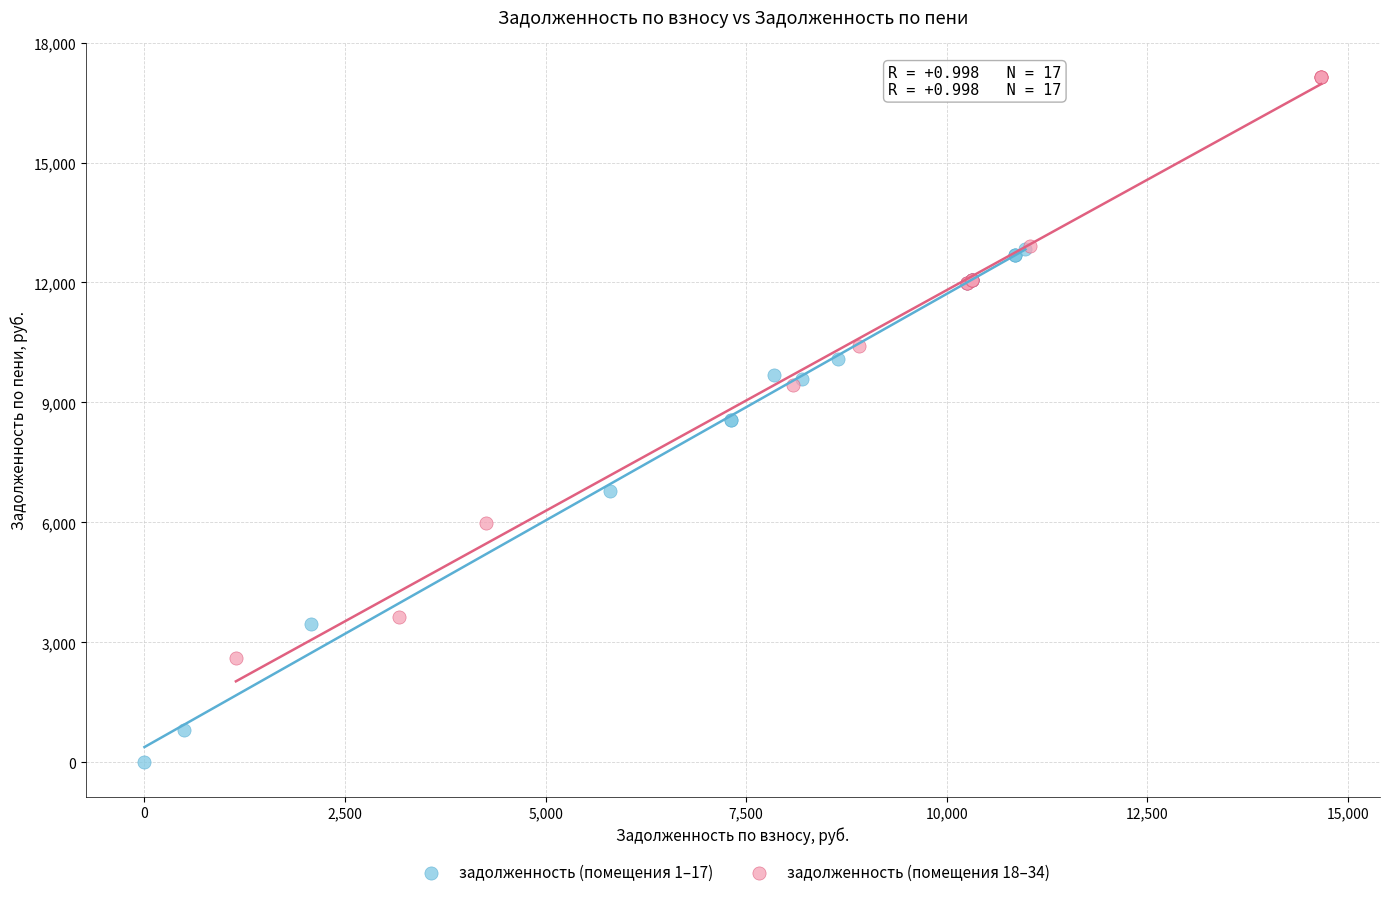

Which series reaches the minimum Y coordinate?

задолженность (помещения 1–17)